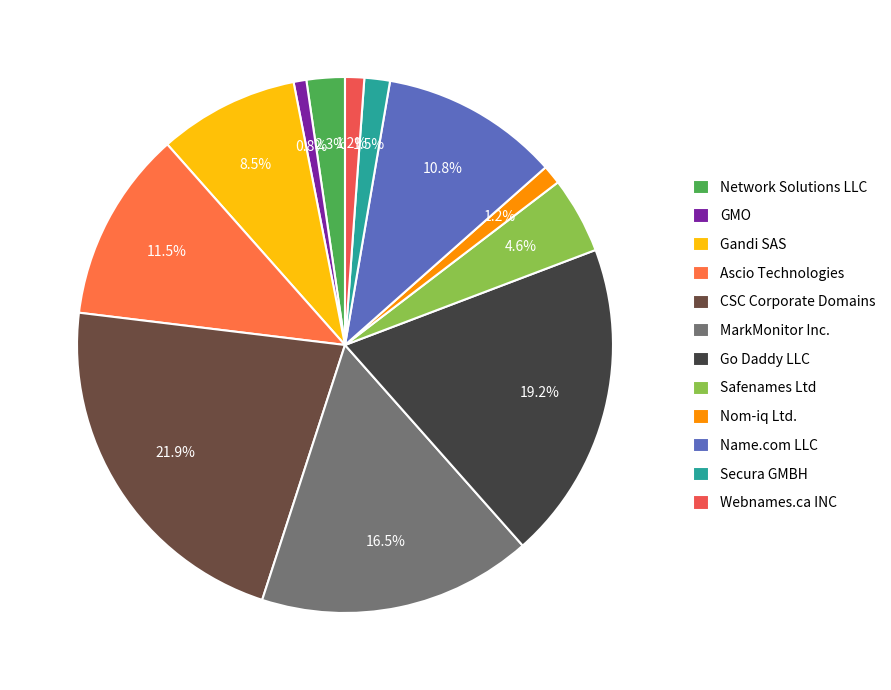

Count the number of slices in the pie.

12